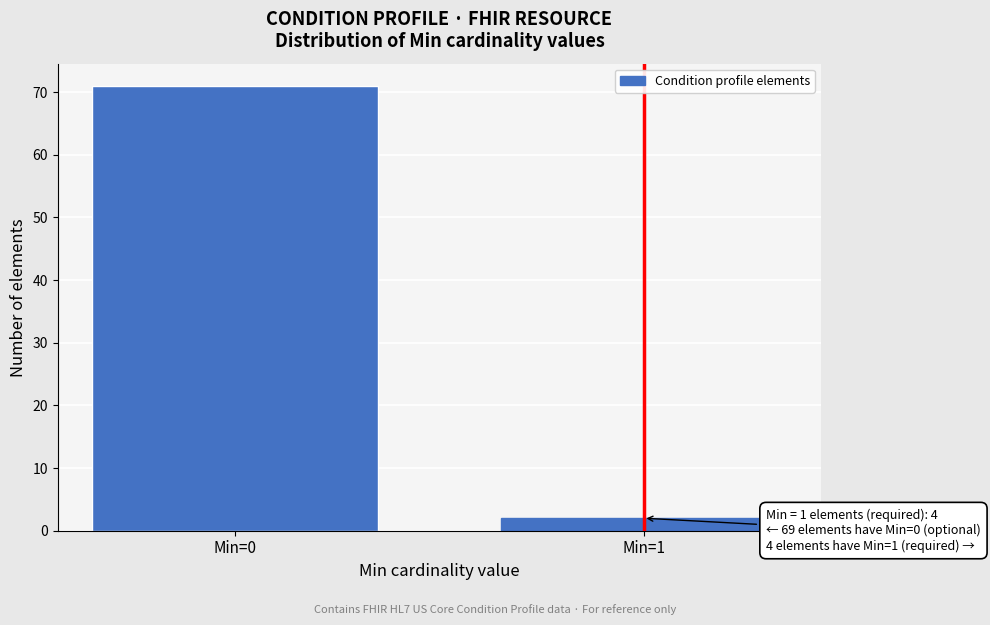

Reading left to right, extract all data points from this chart.

71	2